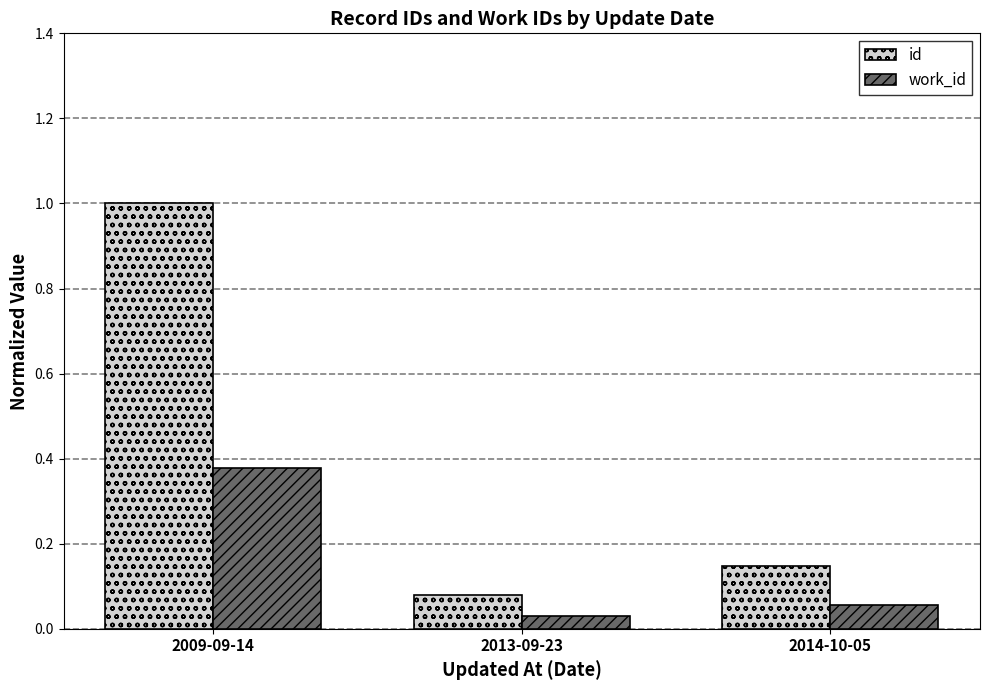

The value of id at 2014-10-05 is 0.2. True or false?

False